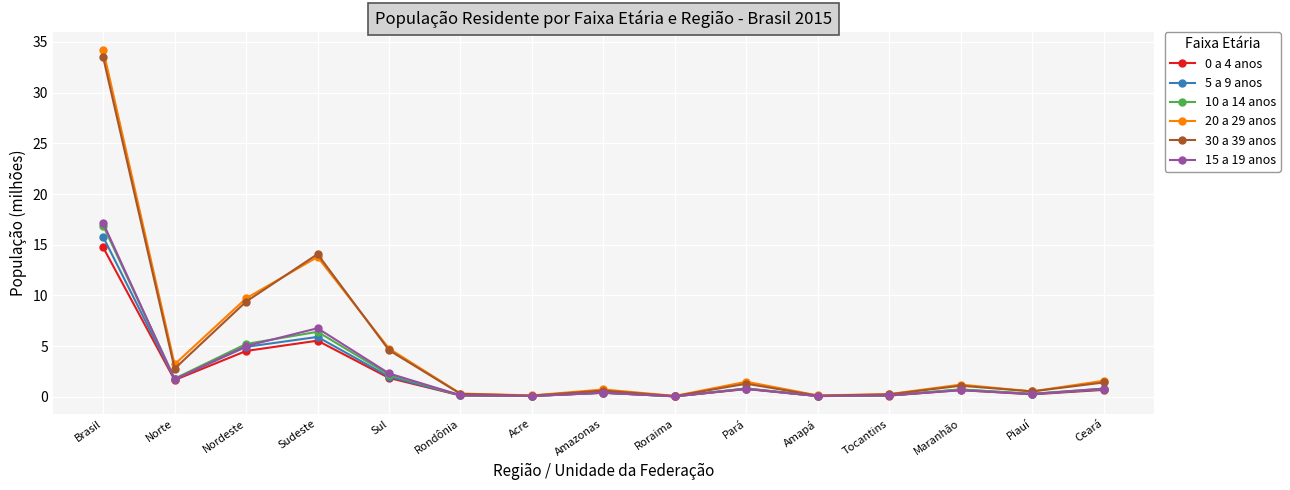

Is the value of 5 a 9 anos at Ceará greater than the value of 30 a 39 anos at Sul?

No